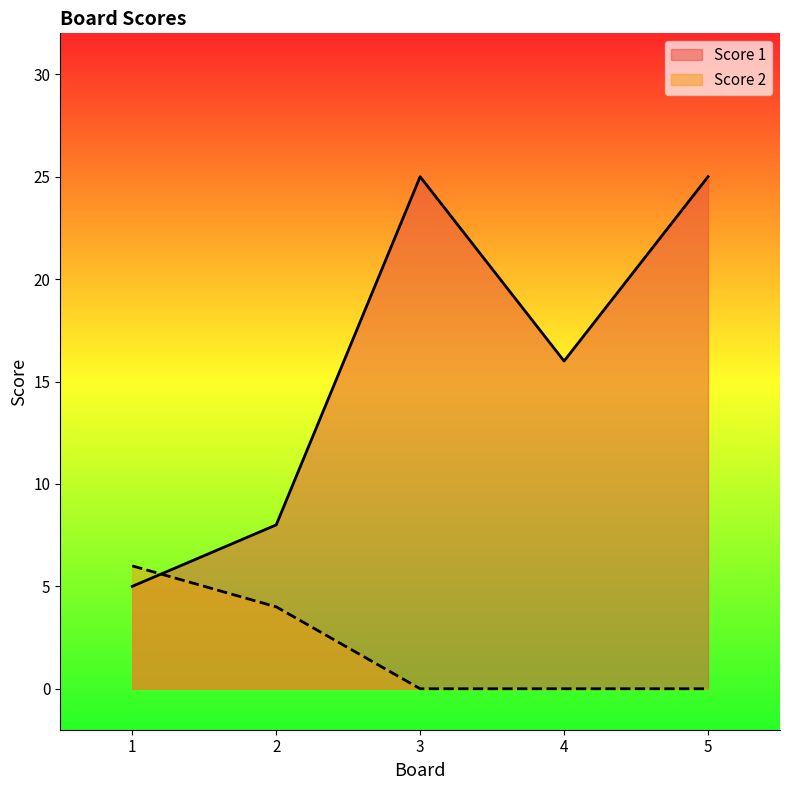

The Score 2 series shows 0 at 5. True or false?

True